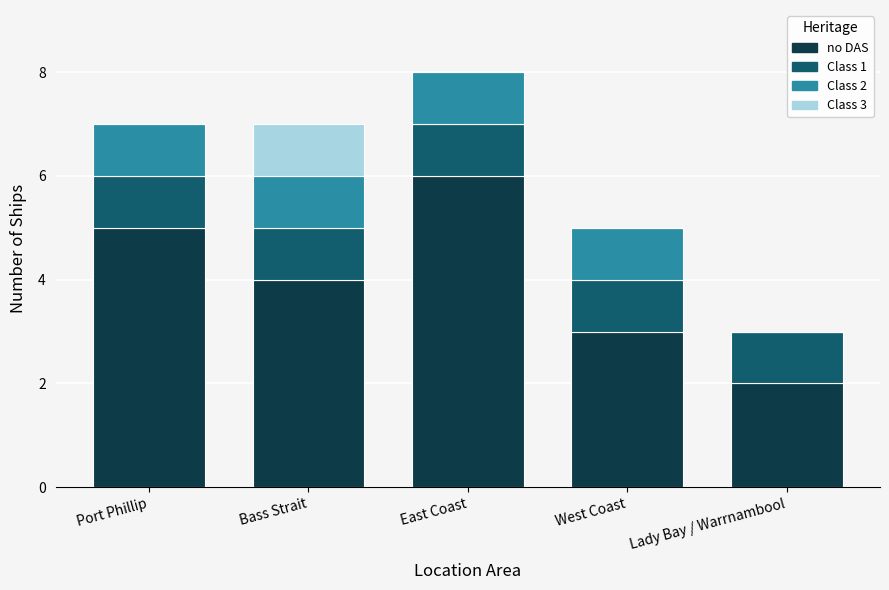

Reading left to right, list the values for the no DAS series.

Port Phillip=5	Bass Strait=4	East Coast=6	West Coast=3	Lady Bay / Warrnambool=2